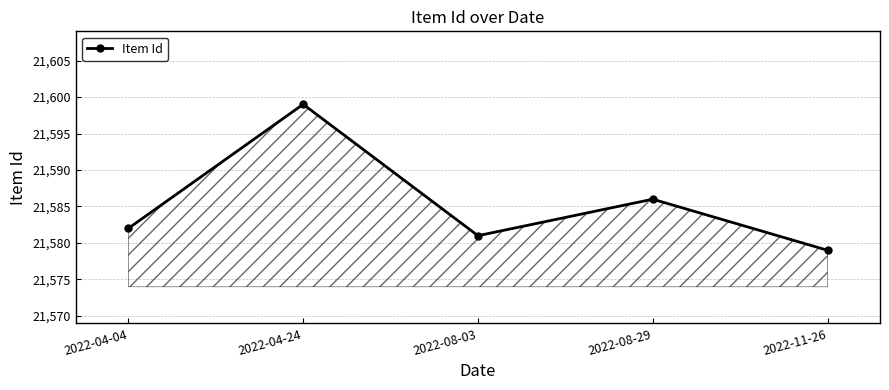

What is the average value?

21585